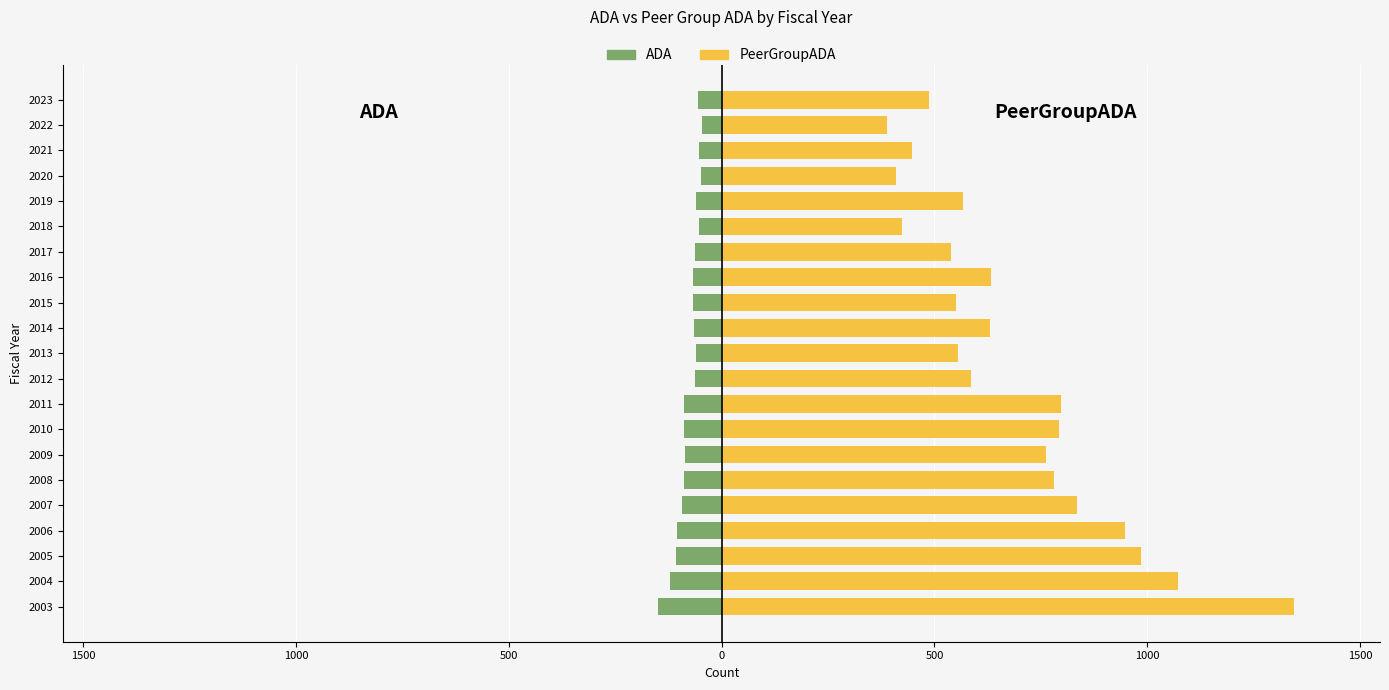

What are all the series names shown in the legend?

ADA, PeerGroupADA